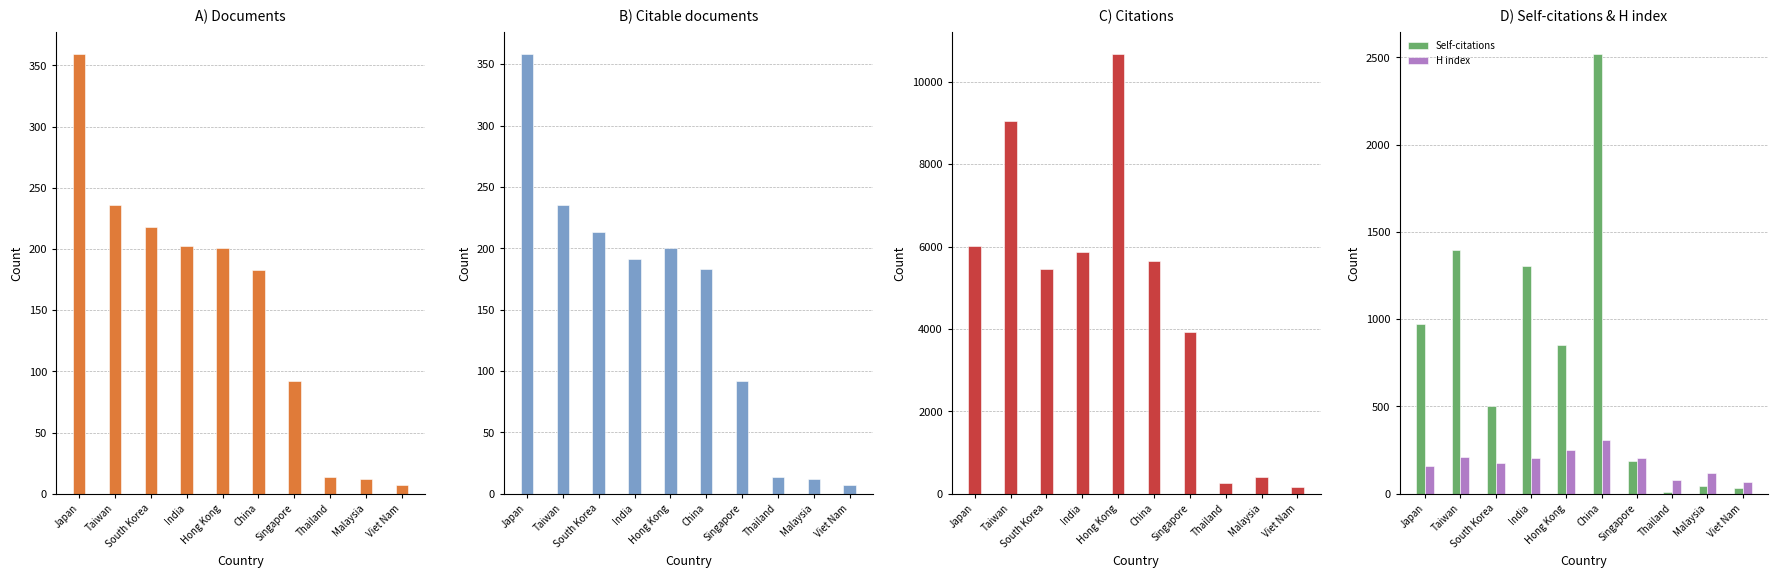

At which category does the chart reach its minimum across all series?

Viet Nam